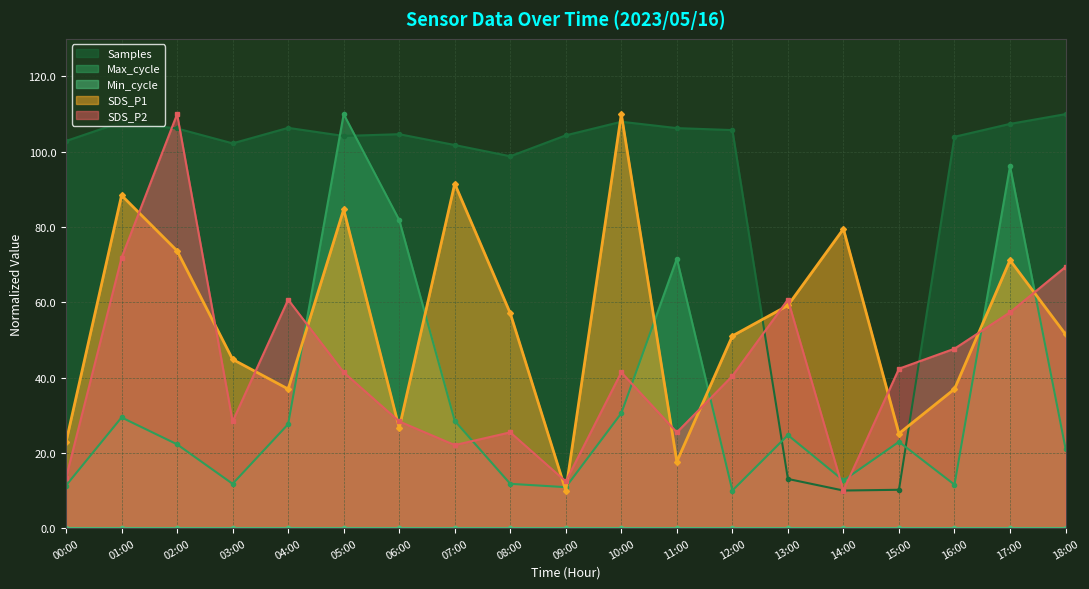

What is the difference between the Max_cycle values at 17:00 and 02:00?

73.9